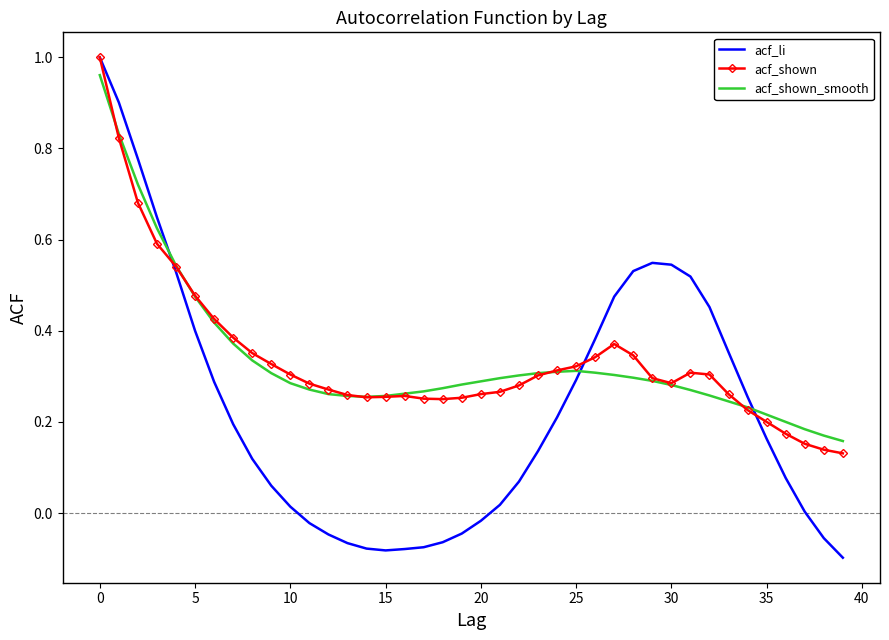

Which series has the widest spread of values?

acf_li